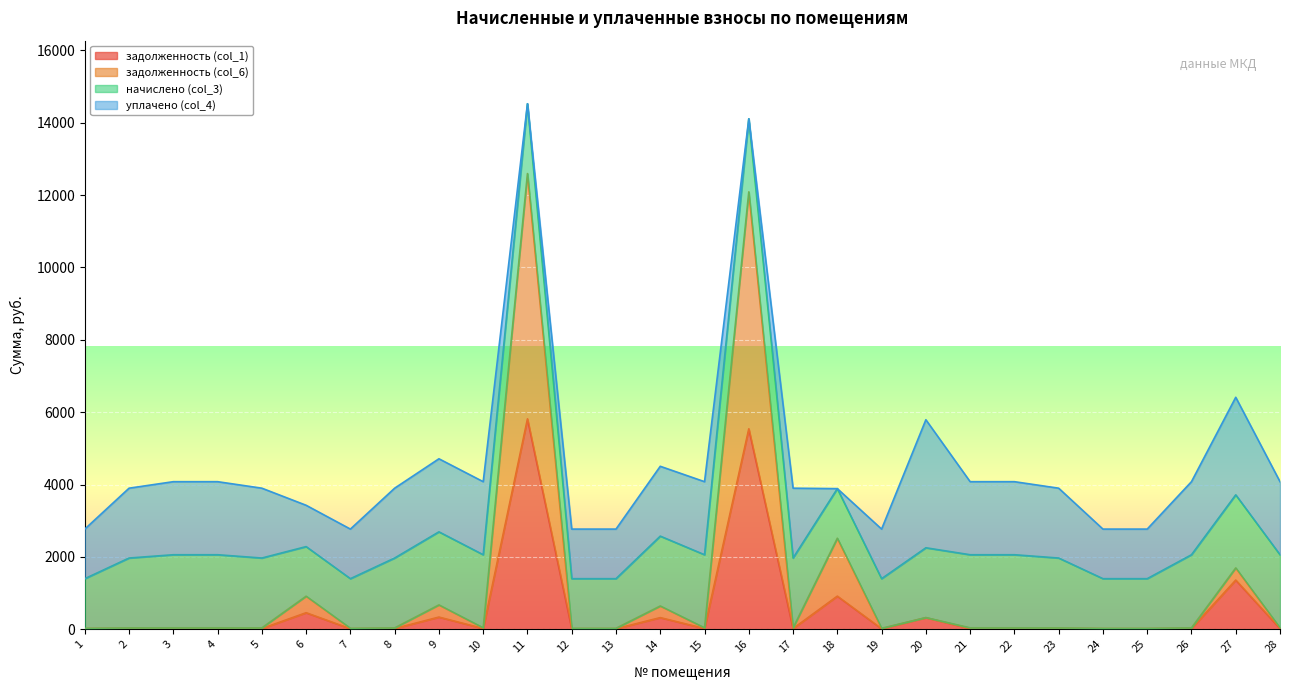

At which label does задолженность (col_1) reach its peak?

11